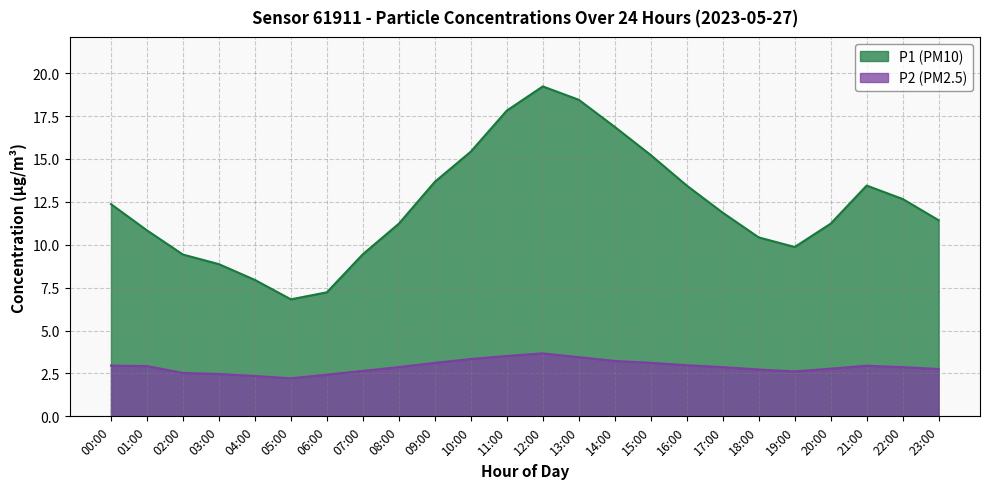

True or false: P1 and P2 cross at least once.

False